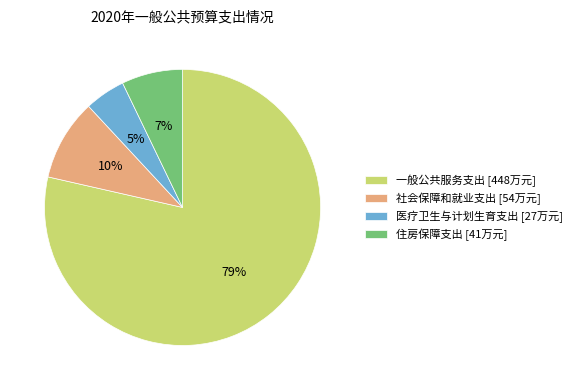

Does any single category account for the majority?

Yes